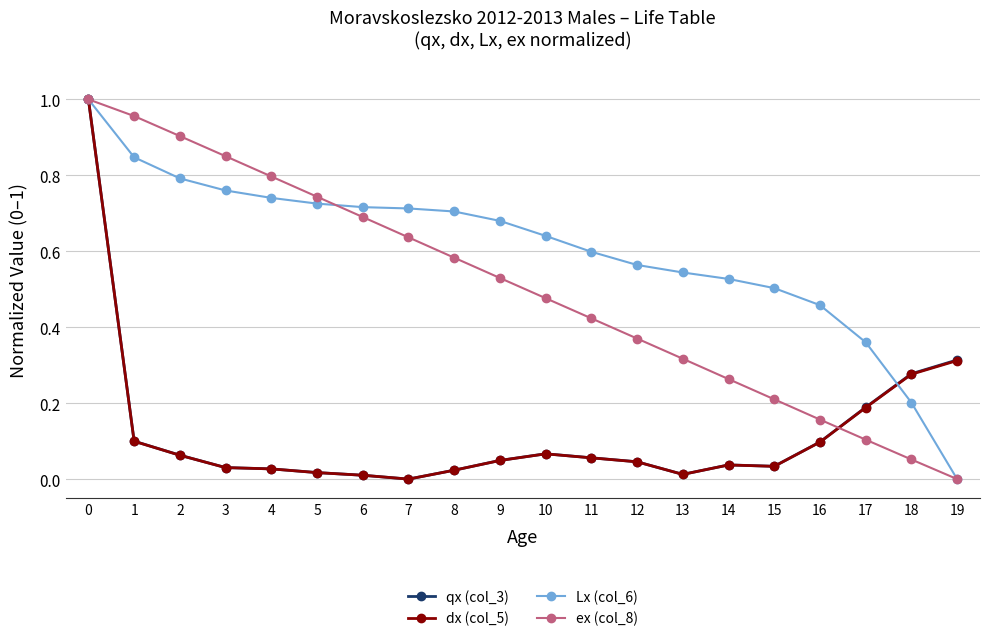

At which label is dx (col_5) closest to 0?

7